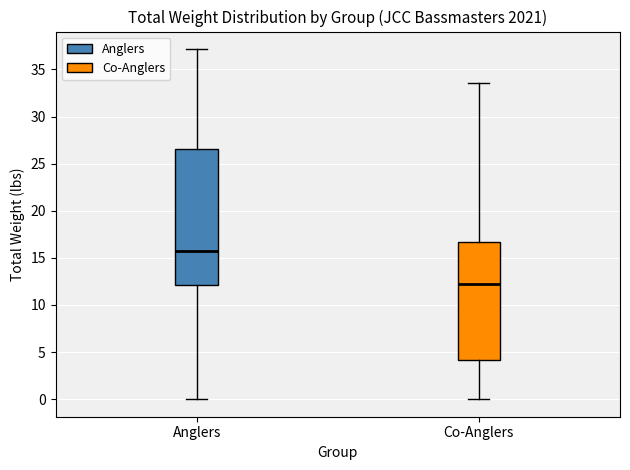

Which box's median line is the lowest?

Co-Anglers